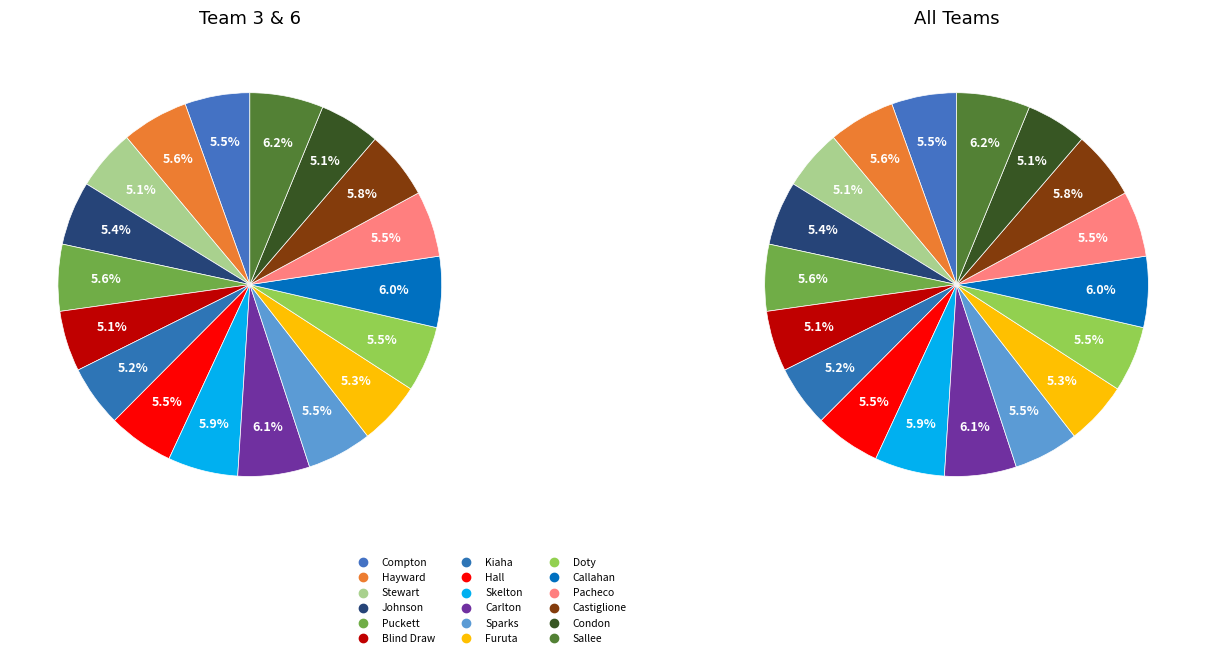

What is the largest slice in the pie chart?

Sallee